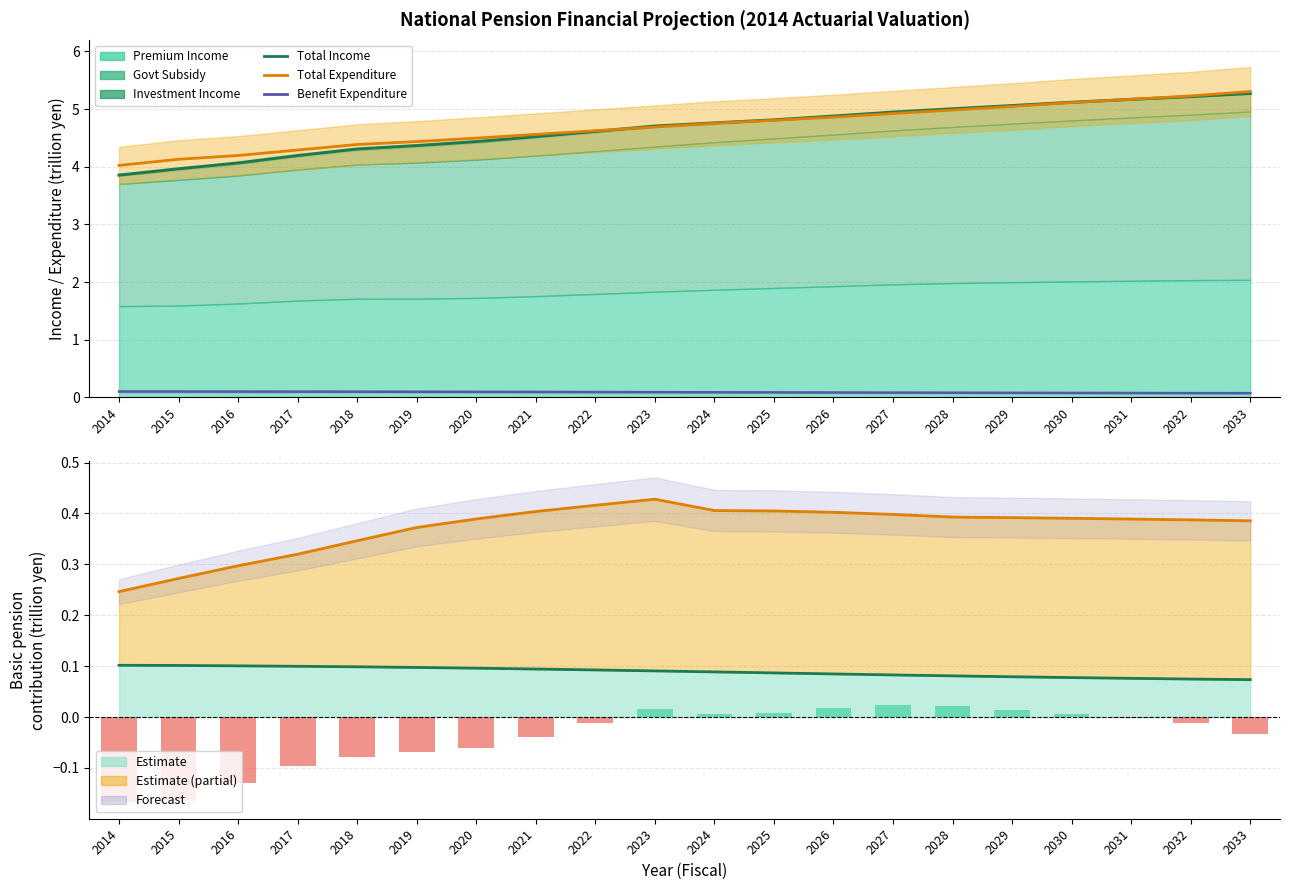

At which label is benefit_expenditure closest to 0?

2033